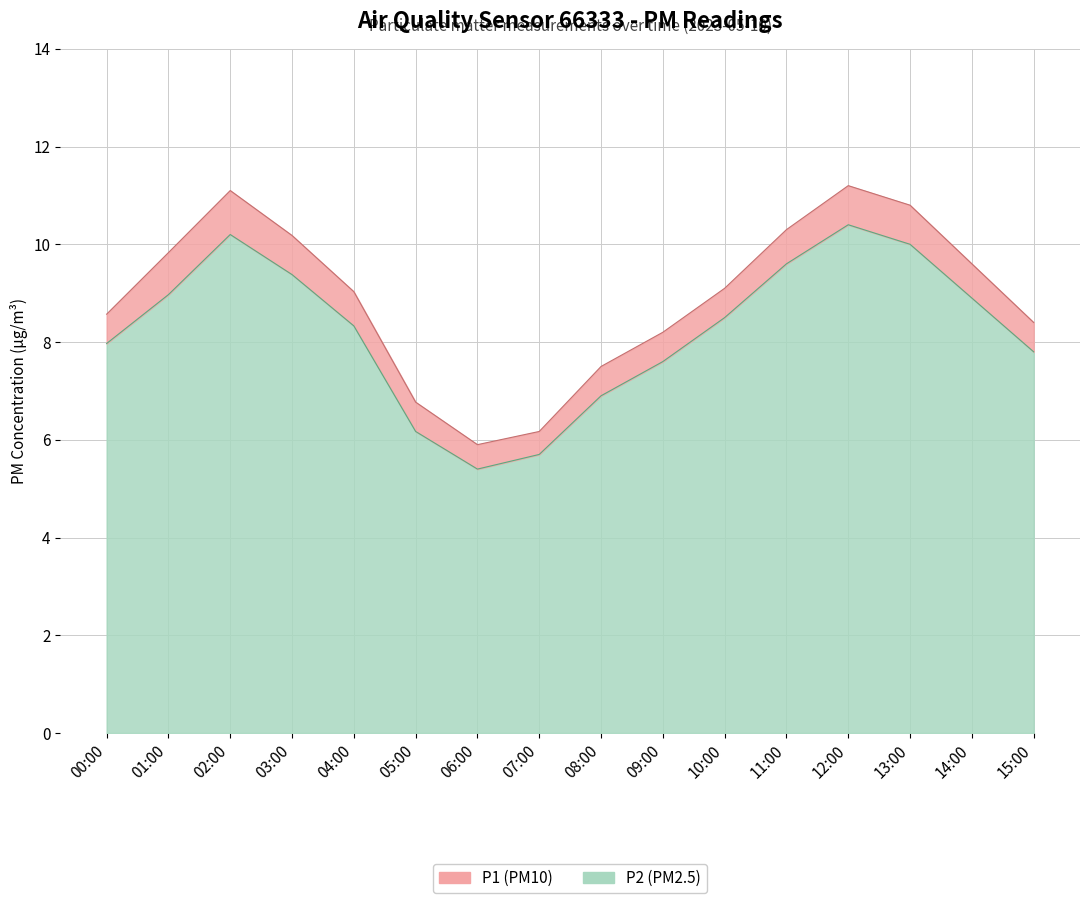

How many data points in P2 are less than 8?

7